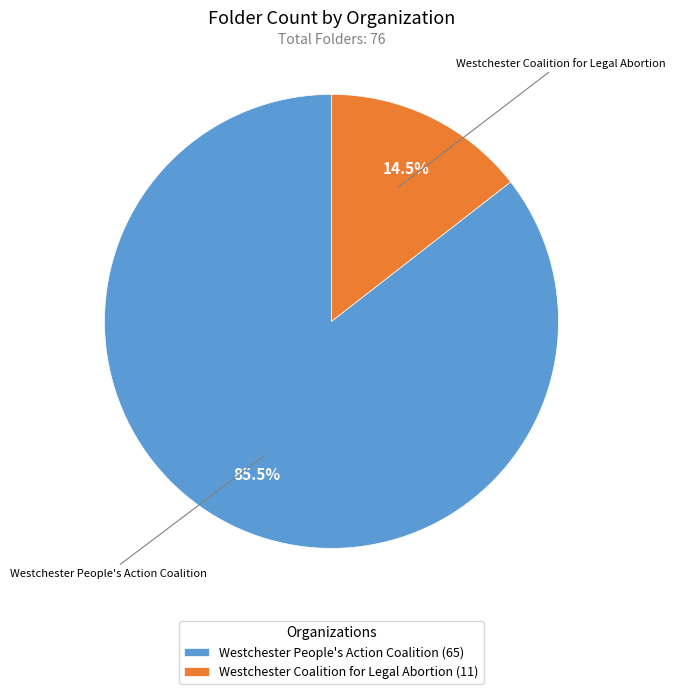

Is Westchester People's Action Coalition the majority of the pie?

Yes